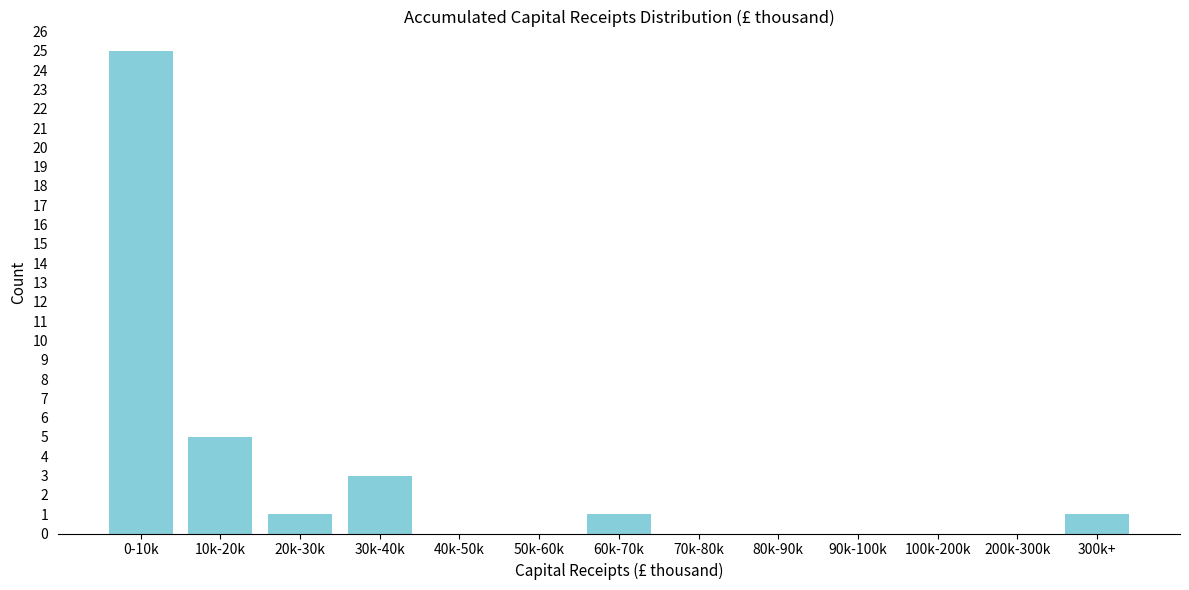

Reading left to right, what are all the values shown in this chart?

0-10k=25	10k-20k=5	20k-30k=1	30k-40k=3	40k-50k=0	50k-60k=0	60k-70k=1	70k-80k=0	80k-90k=0	90k-100k=0	100k-200k=0	200k-300k=0	300k+=1